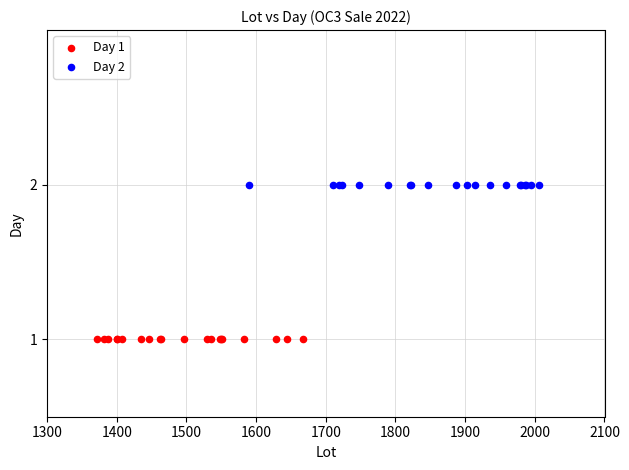

What are all the series names shown in the legend?

Day 1, Day 2